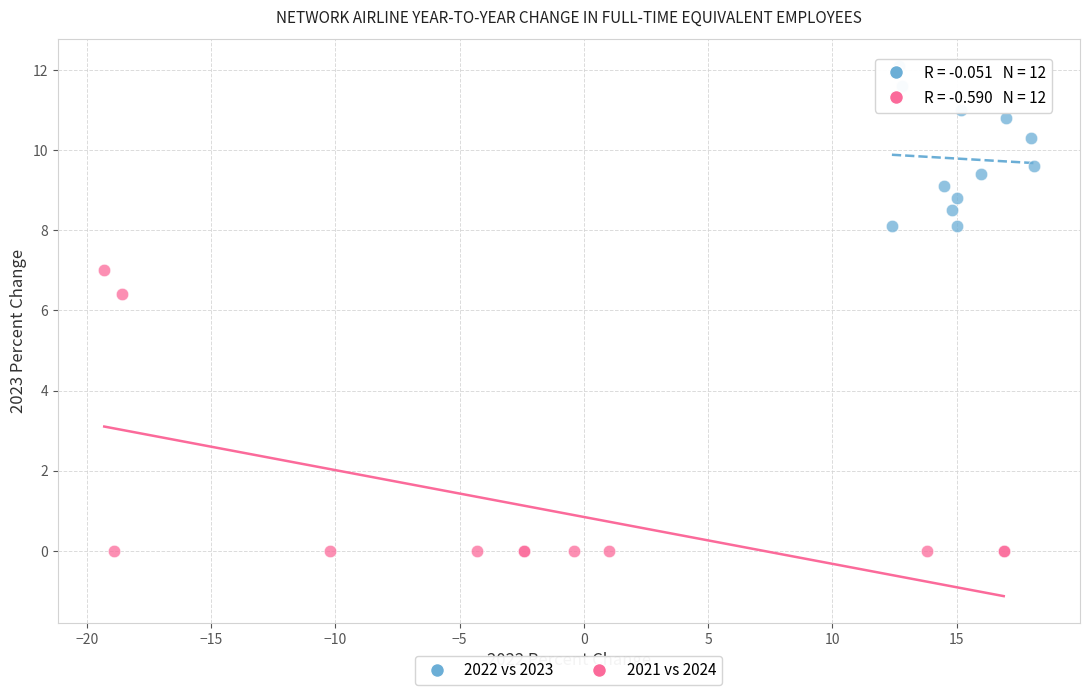

Which series reaches the maximum Y coordinate?

2022 vs 2023